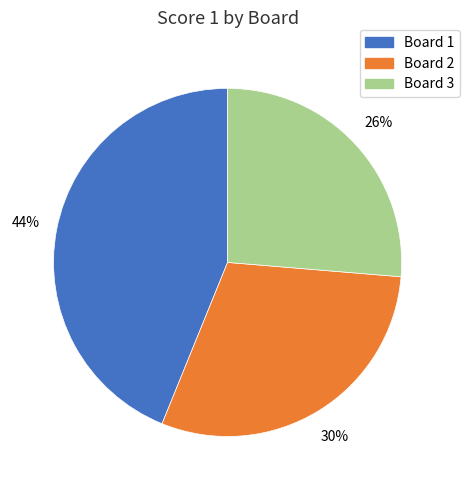

Does any single category account for the majority?

No